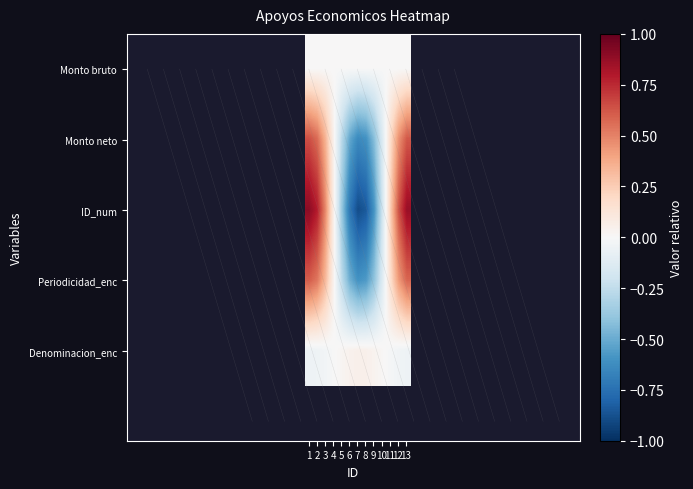

What is the minimum value shown in the chart?

-0.9